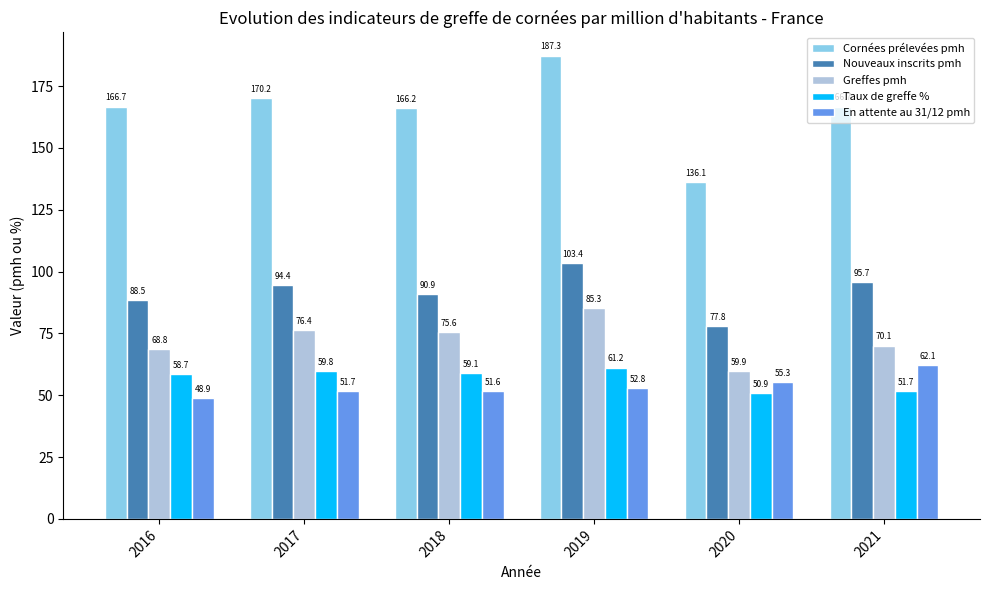

Reading left to right, transcribe all the data shown in this chart.

Cornées prélevées pmh: 166.7	170.2	166.2	187.3	136.1	166.7
Nouveaux inscrits pmh: 88.5	94.4	90.9	103.4	77.8	95.7
Greffes pmh: 68.8	76.4	75.6	85.3	59.9	70.1
Taux de greffe %: 58.7	59.8	59.1	61.2	50.9	51.7
En attente au 31/12 pmh: 48.9	51.7	51.6	52.8	55.3	62.1